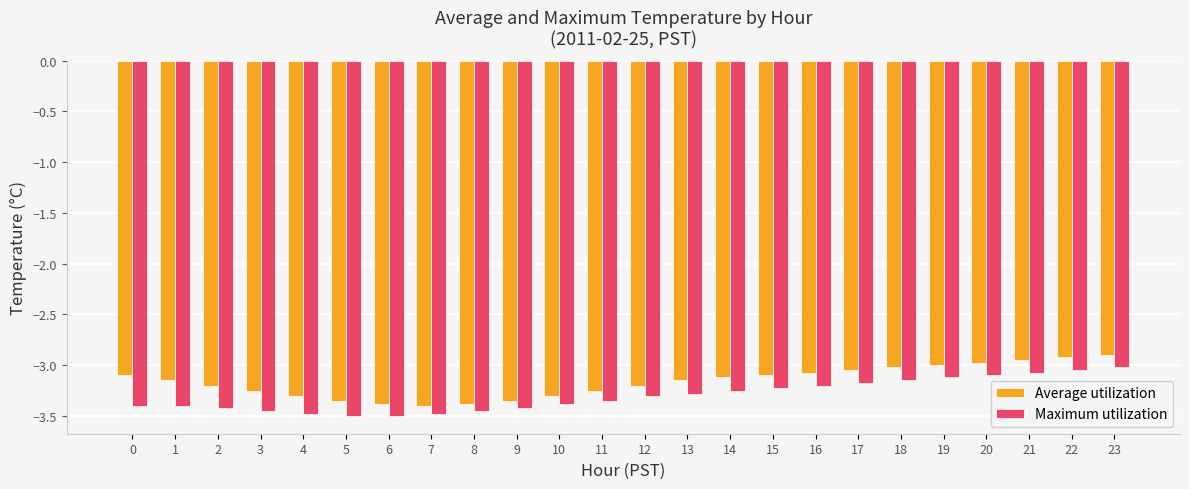

What is the difference between the maximum and second lowest values in the Average utilization series?

0.5